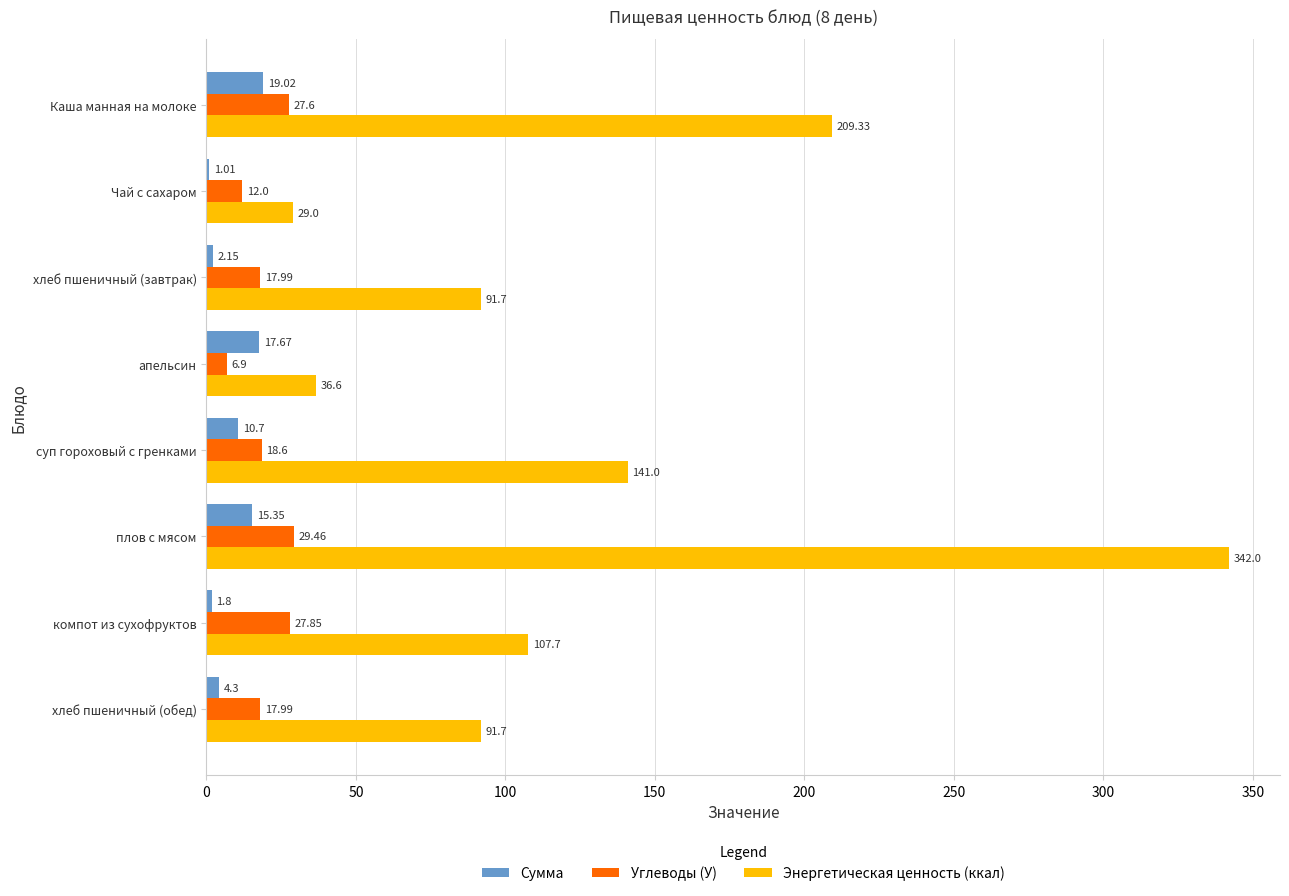

Which series changed the most between Чай с сахаром and суп гороховый с гренками?

Энергетическая ценность (ккал)